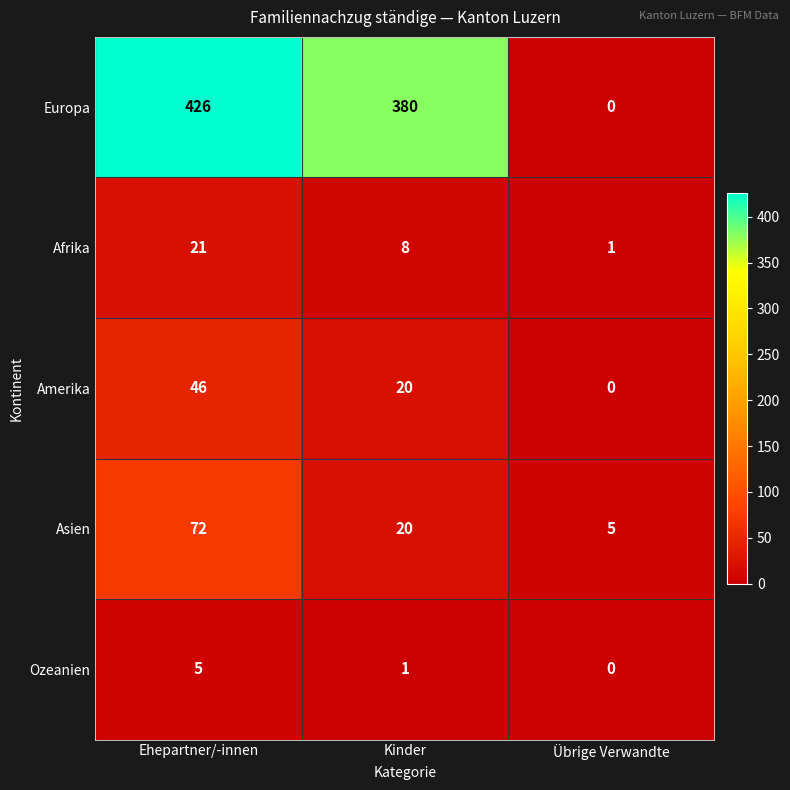

Is the value of Amerika at Übrige Verwandte greater than the value of Afrika at Ehepartner/-innen?

No